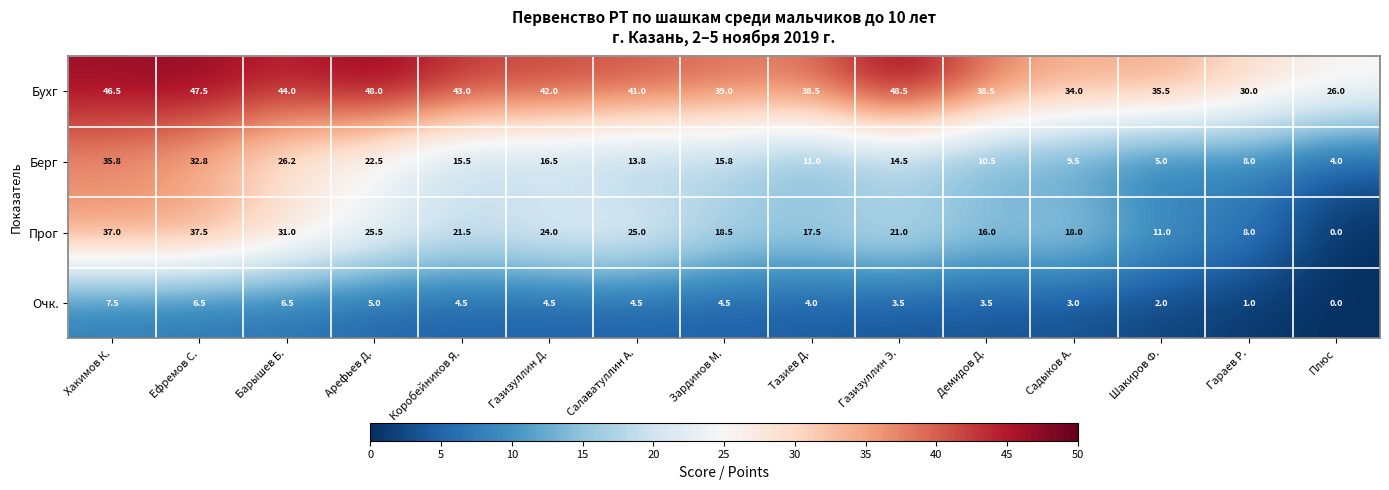

Is the value of Берг at Садыков А. greater than the value of Бухг at Демидов Д.?

No